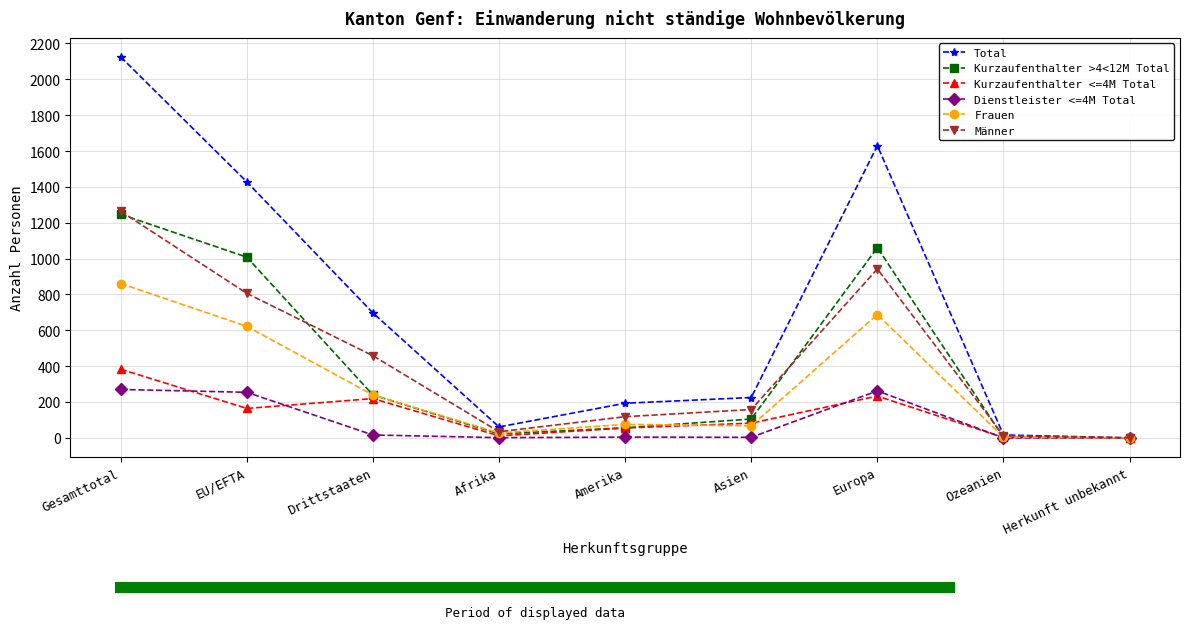

Is the value of Total at Asien greater than the value of Kurzaufenthalter >4<12M Total at EU/EFTA?

No